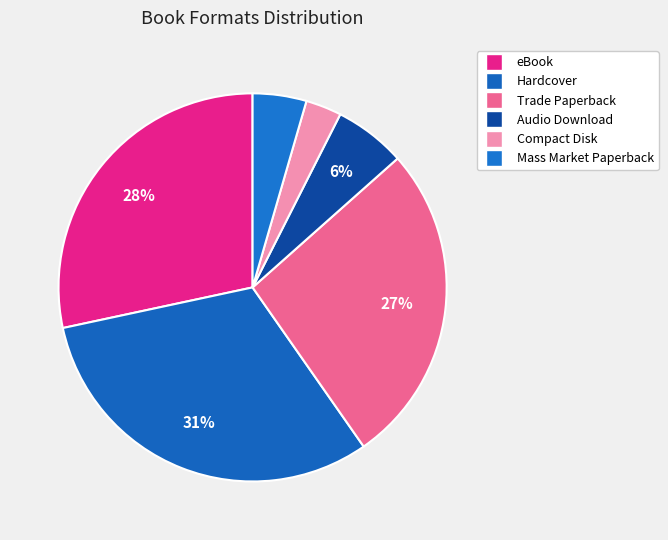

How many segments does this pie chart have?

6